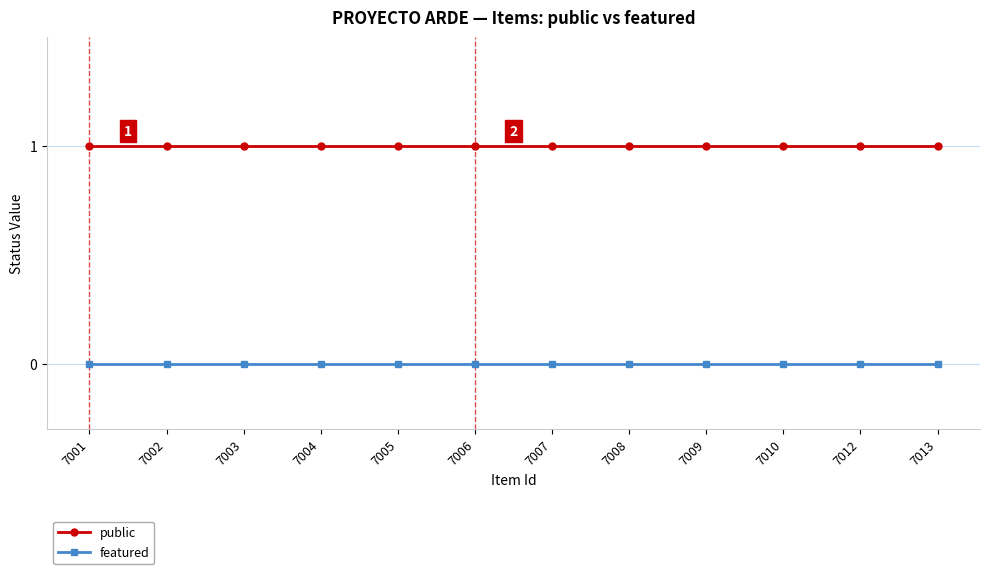

Is this an area chart (filled region under the line)?

No